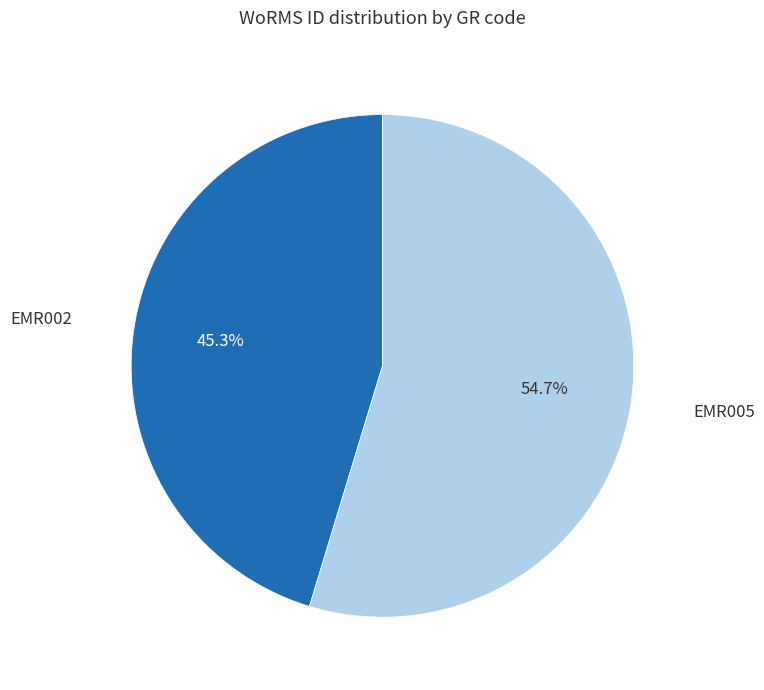

Which slice is the smallest?

EMR002